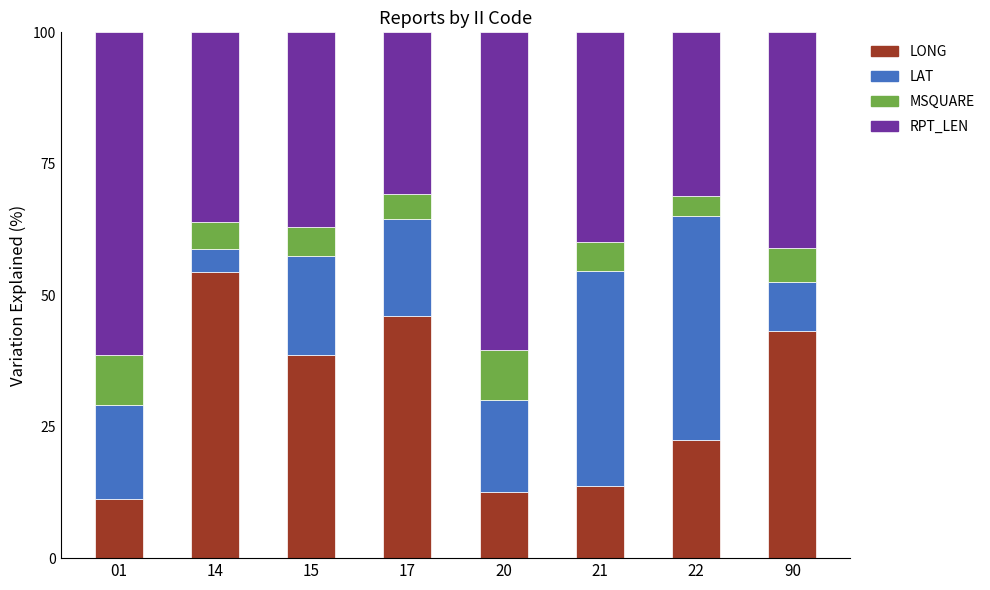

True or false: LONG has a value of 38.6 at 15.

True